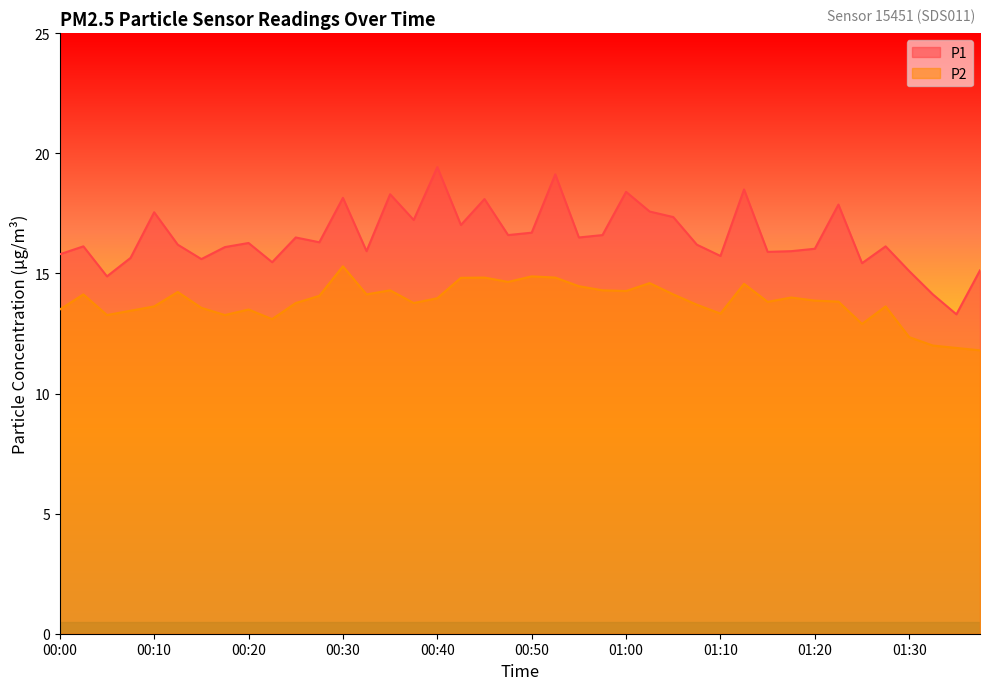

What is the difference between the second highest and minimum values in the P2 series?

3.1